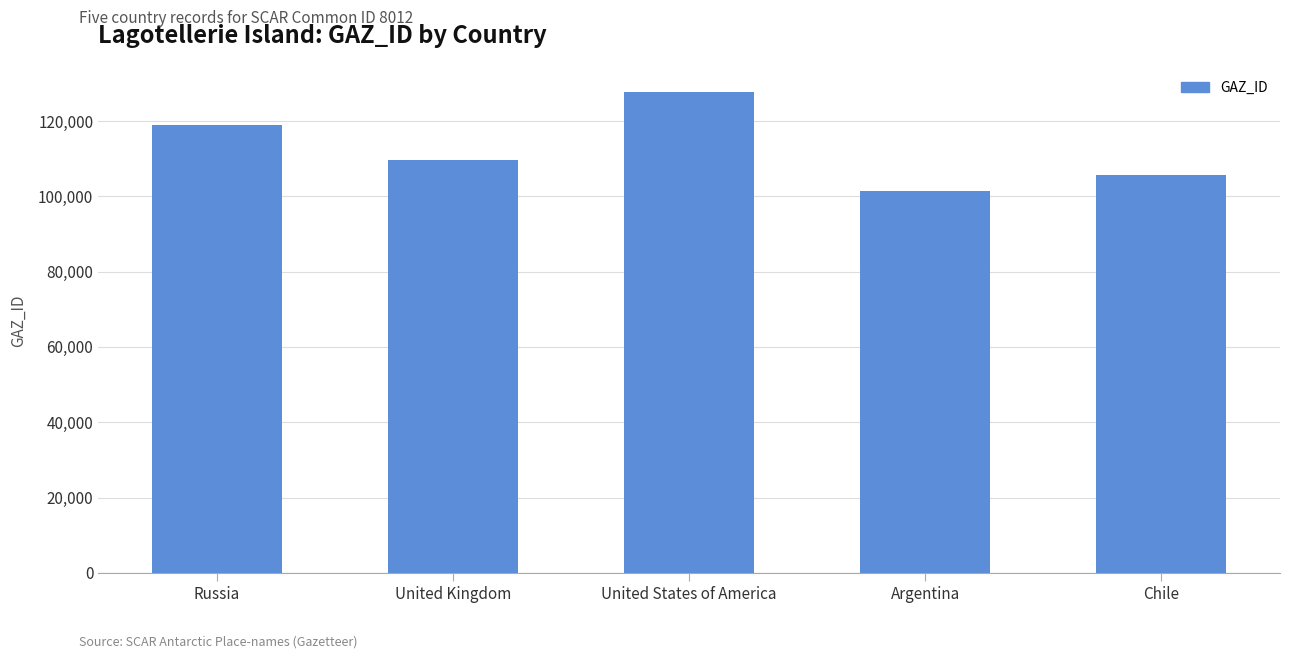

The value at United Kingdom is 109695. True or false?

True